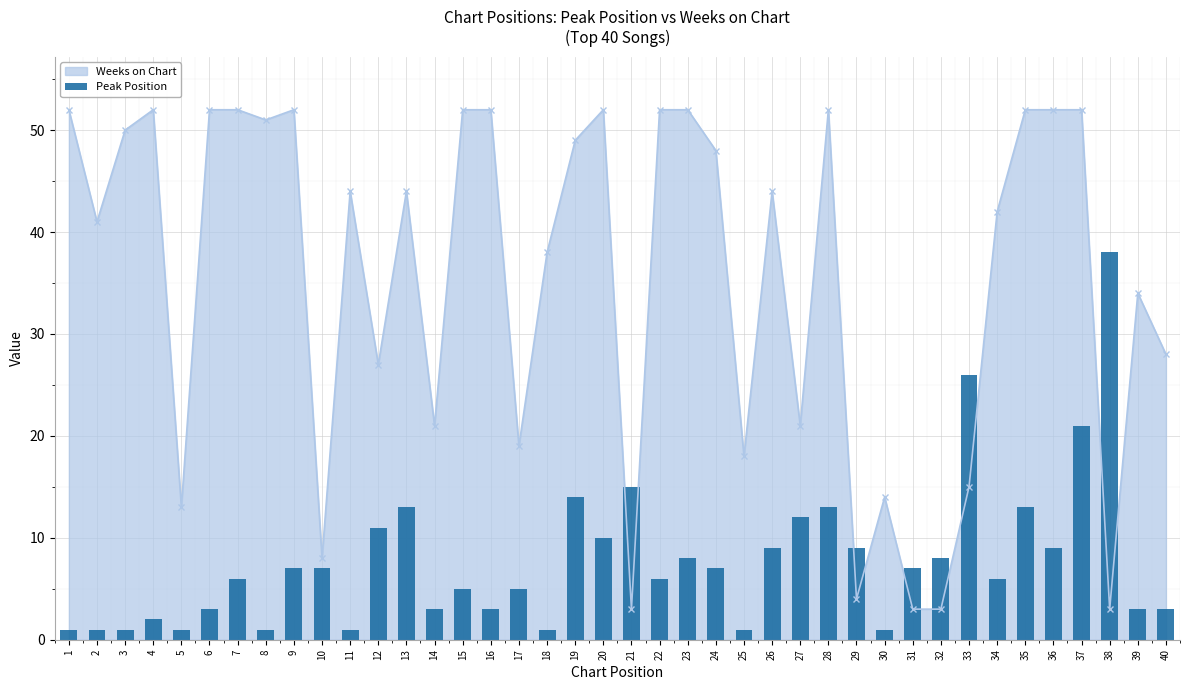

The chart shows a value of 5 at 32. True or false?

False